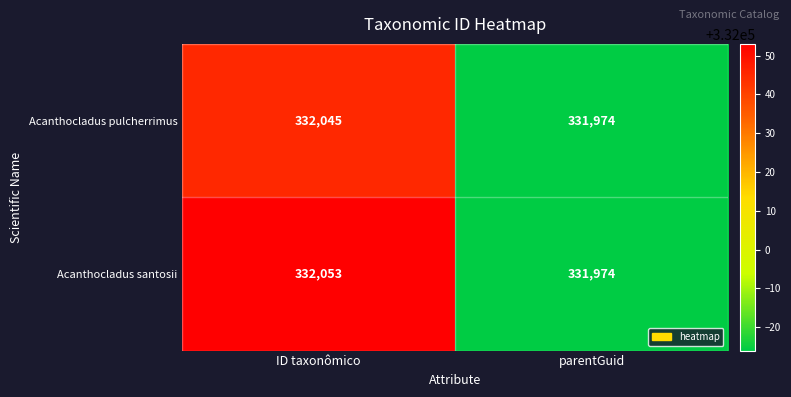

Rank the series by their average value, from lowest to highest.

Acanthocladus pulcherrimus, Acanthocladus santosii